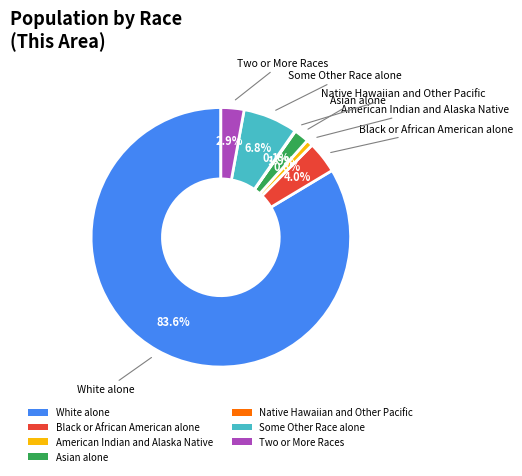

Which slice is the largest?

White alone